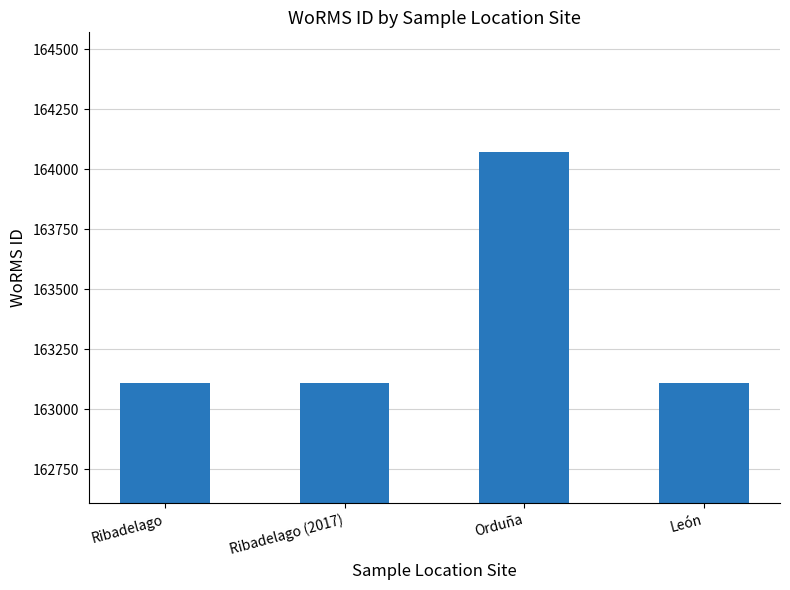

How many bars are there in total?

4